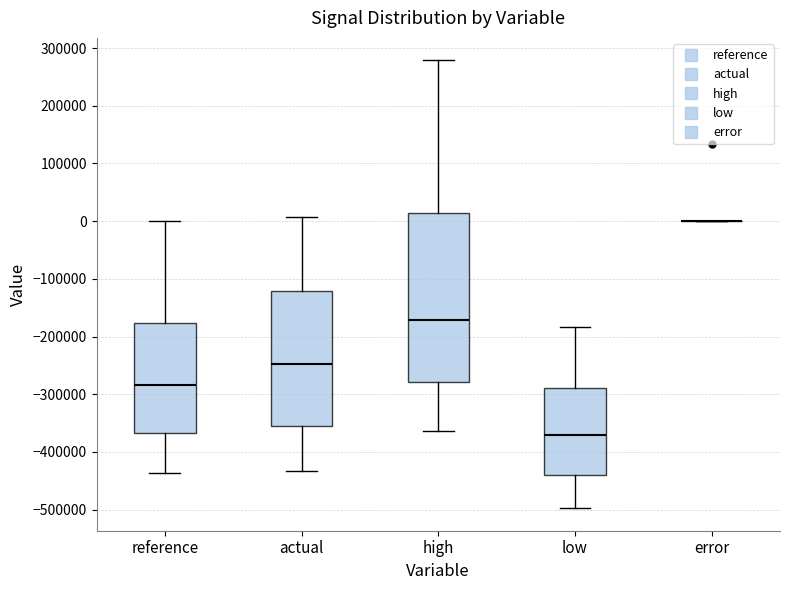

Reading left to right, read every box against the y-axis: the position of its median line, the range the box covers, and the ends of its whiskers. The values are not printed on the chart, so give them approximately, as read against the axis.

reference: median -280000, box -370000 to -180000, whiskers -440000 to 0
actual: median -250000, box -350000 to -120000, whiskers -430000 to 10000
high: median -170000, box -280000 to 10000, whiskers -360000 to 280000
low: median -370000, box -440000 to -290000, whiskers -500000 to -180000
error: box collapsed to a line at 0, whiskers 0 to 0